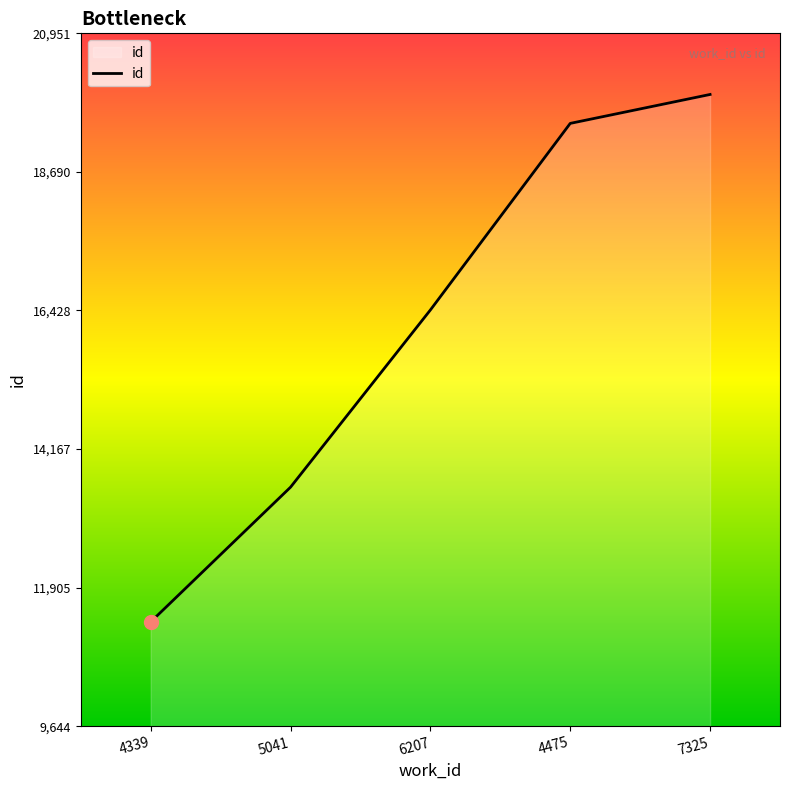

Reading right to left, transcribe all the data shown in this chart.

19954	19482	16437	13545	11346